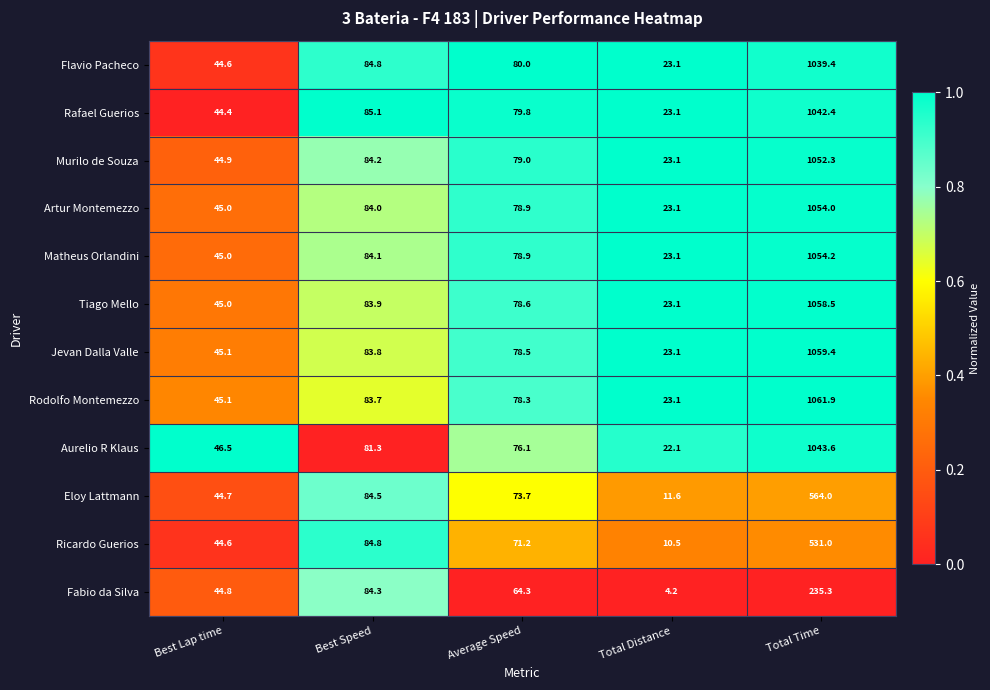

List the series in order of their peak value, lowest first.

Fabio da Silva, Ricardo Guerios, Eloy Lattmann, Flavio Pacheco, Rafael Guerios, Aurelio R Klaus, Murilo de Souza, Artur Montemezzo, Matheus Orlandini, Tiago Mello, Jevan Dalla Valle, Rodolfo Montemezzo